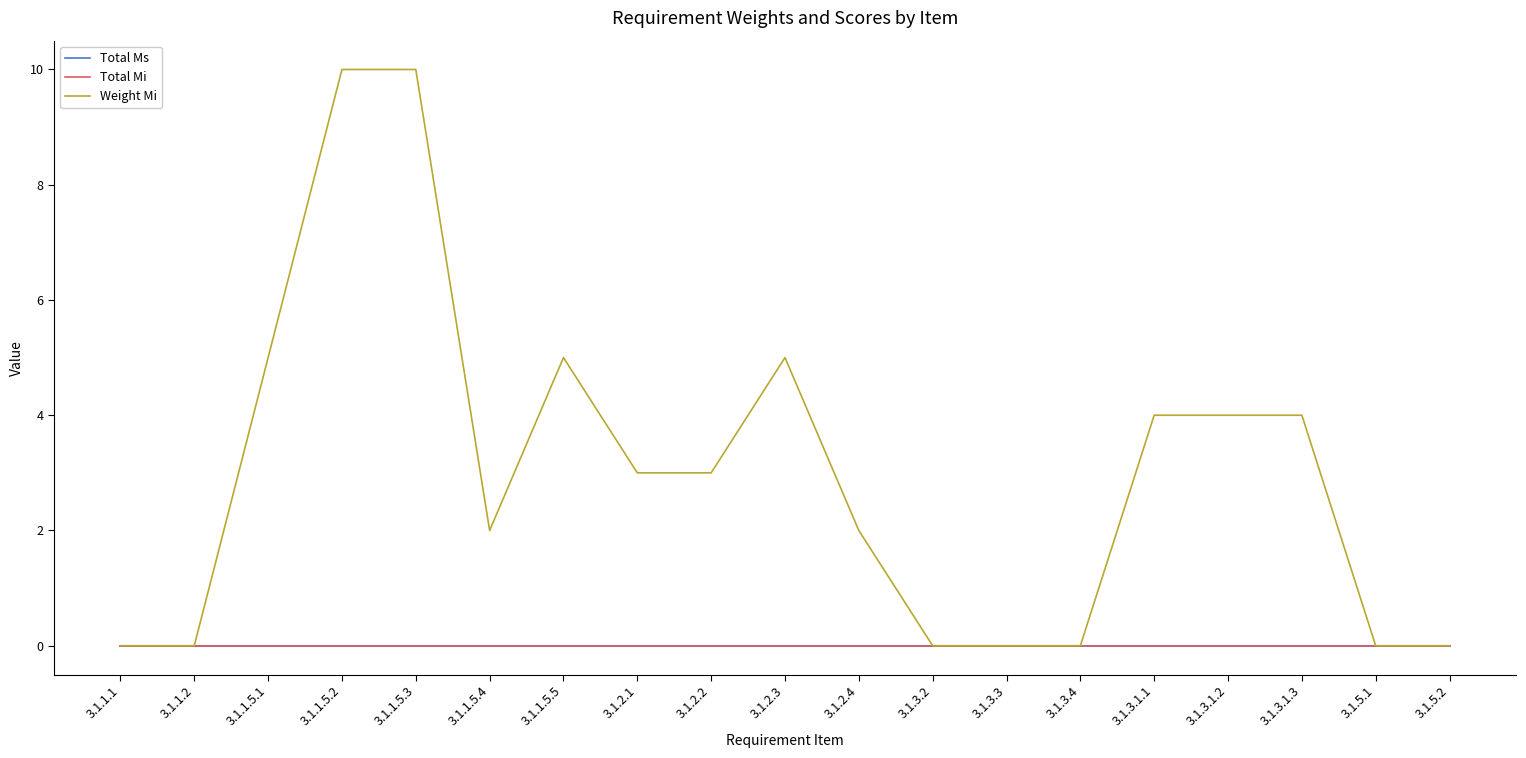

Reading right to left, extract all data points from this chart.

Total Ms: 3.1.5.2=0	3.1.5.1=0	3.1.3.1.3=0	3.1.3.1.2=0	3.1.3.1.1=0	3.1.3.4=0	3.1.3.3=0	3.1.3.2=0	3.1.2.4=0	3.1.2.3=0	3.1.2.2=0	3.1.2.1=0	3.1.1.5.5=0	3.1.1.5.4=0	3.1.1.5.3=0	3.1.1.5.2=0	3.1.1.5.1=0	3.1.1.2=0	3.1.1.1=0
Total Mi: 3.1.5.2=0	3.1.5.1=0	3.1.3.1.3=0	3.1.3.1.2=0	3.1.3.1.1=0	3.1.3.4=0	3.1.3.3=0	3.1.3.2=0	3.1.2.4=0	3.1.2.3=0	3.1.2.2=0	3.1.2.1=0	3.1.1.5.5=0	3.1.1.5.4=0	3.1.1.5.3=0	3.1.1.5.2=0	3.1.1.5.1=0	3.1.1.2=0	3.1.1.1=0
Weight Mi: 3.1.5.2=0	3.1.5.1=0	3.1.3.1.3=4	3.1.3.1.2=4	3.1.3.1.1=4	3.1.3.4=0	3.1.3.3=0	3.1.3.2=0	3.1.2.4=2	3.1.2.3=5	3.1.2.2=3	3.1.2.1=3	3.1.1.5.5=5	3.1.1.5.4=2	3.1.1.5.3=10	3.1.1.5.2=10	3.1.1.5.1=5	3.1.1.2=0	3.1.1.1=0